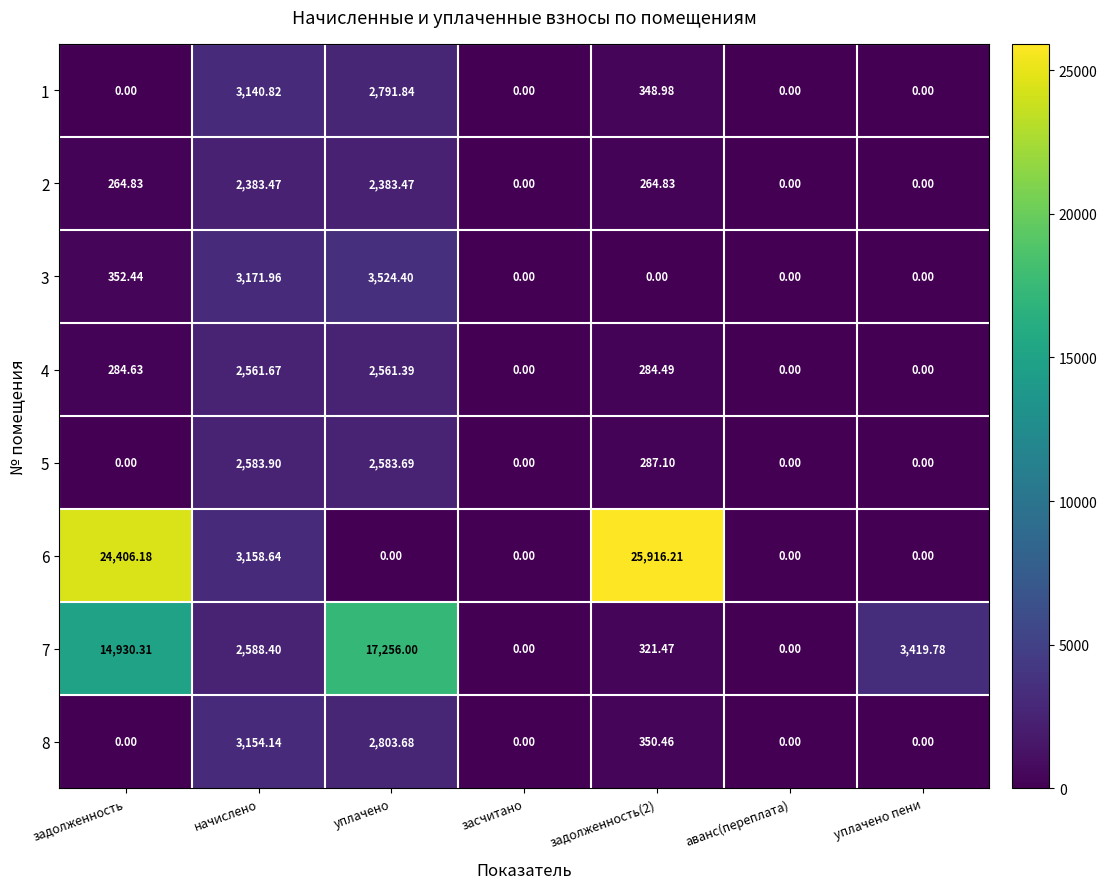

Which label corresponds to the largest value in the chart?

задолженность(2)